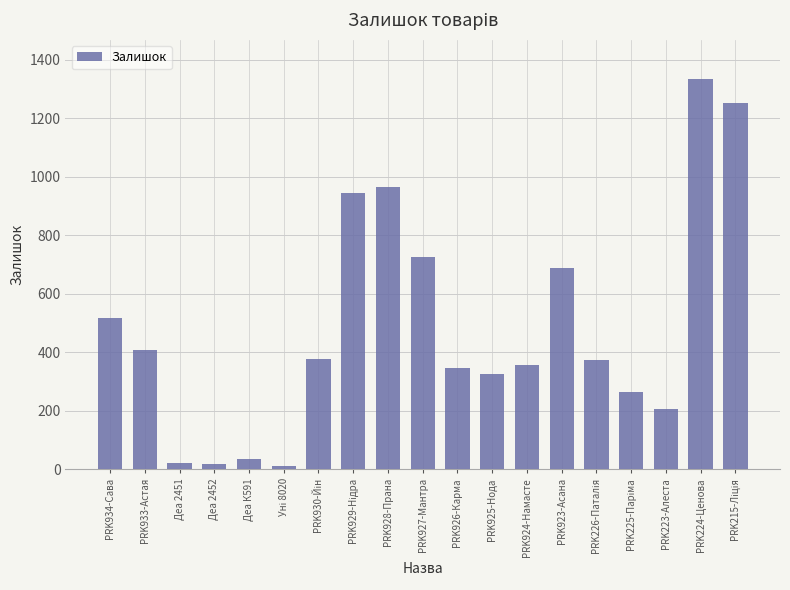

The chart shows a value of 966 at PRK928-Прана. True or false?

True